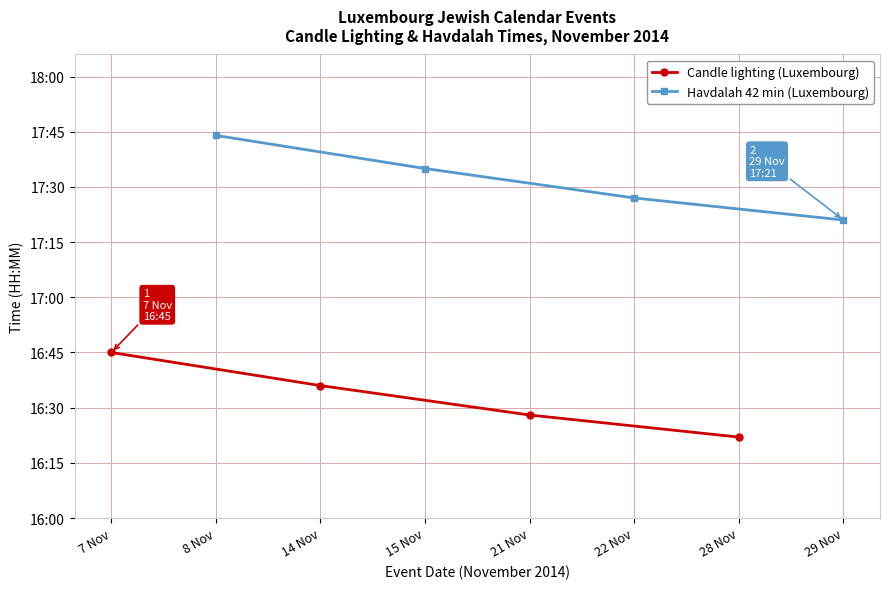

List the series in order of their overall mean, lowest first.

Candle lighting (Luxembourg), Havdalah 42 min (Luxembourg)